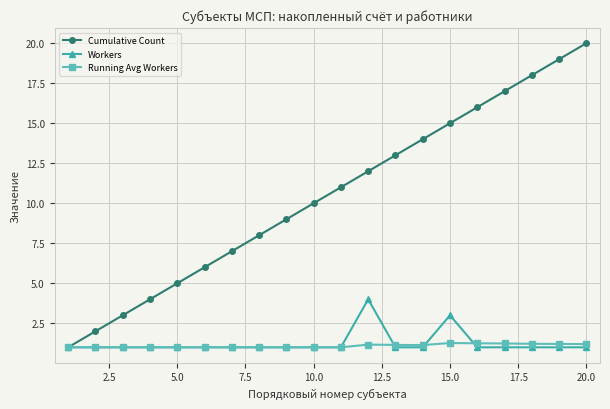

What is the minimum value for Workers?

1.0